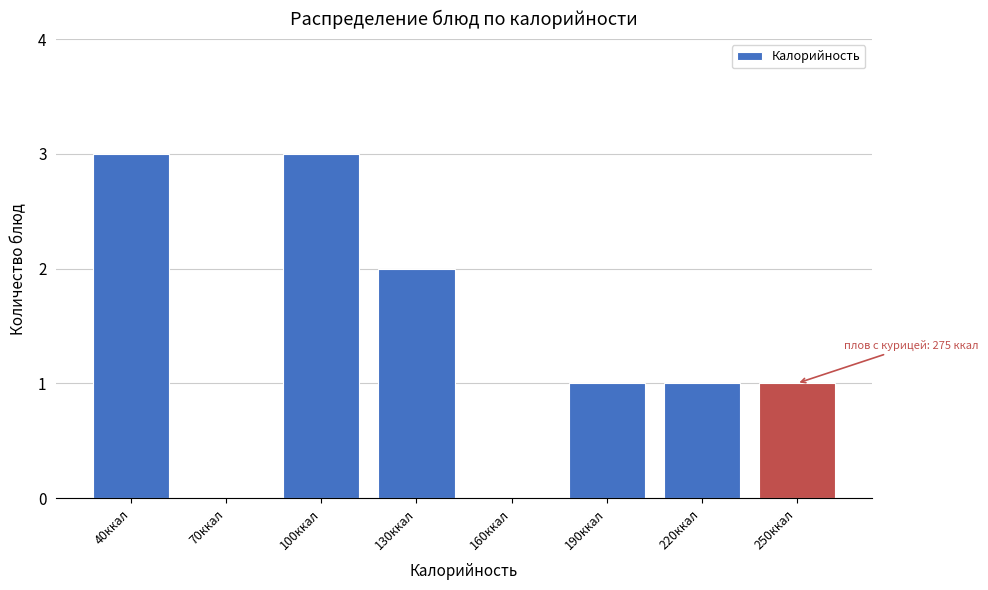

Reading right to left, list all the values displayed in this chart.

250ккал=1	220ккал=1	190ккал=1	160ккал=0	130ккал=2	100ккал=3	70ккал=0	40ккал=3